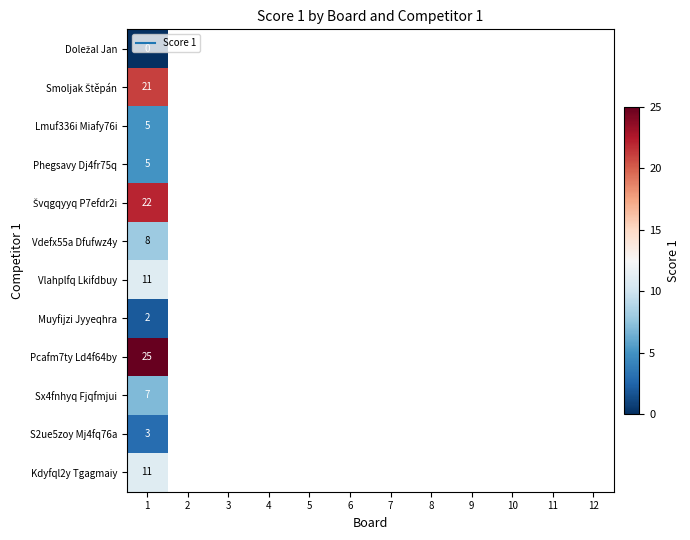

Count the number of data series in this chart.

12